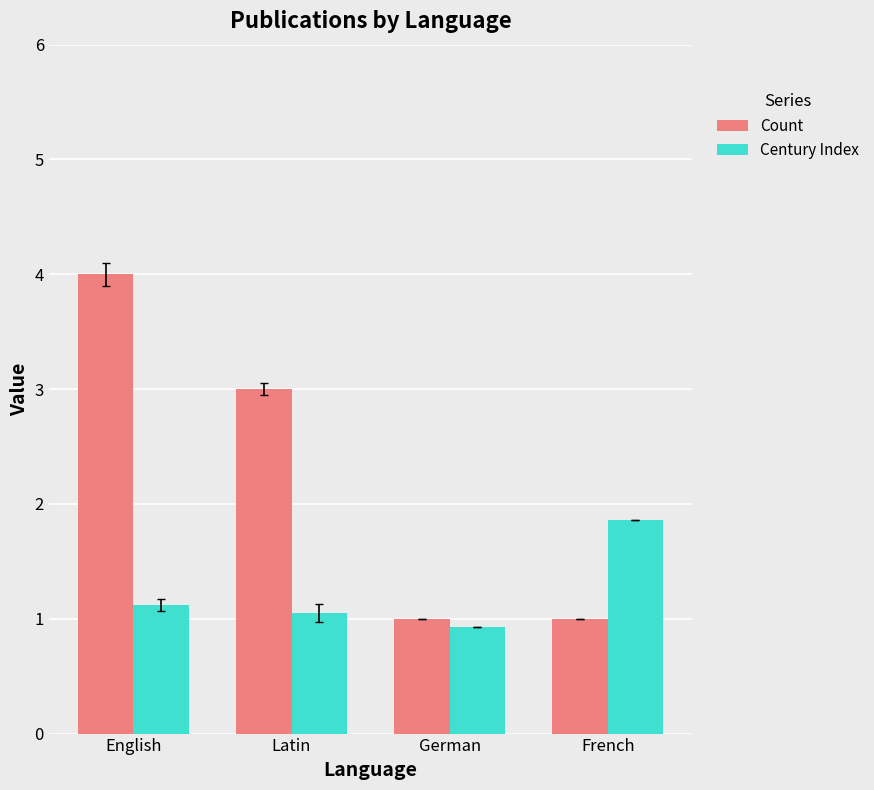

What is the difference between the maximum and minimum values in the Century Index series?

0.9